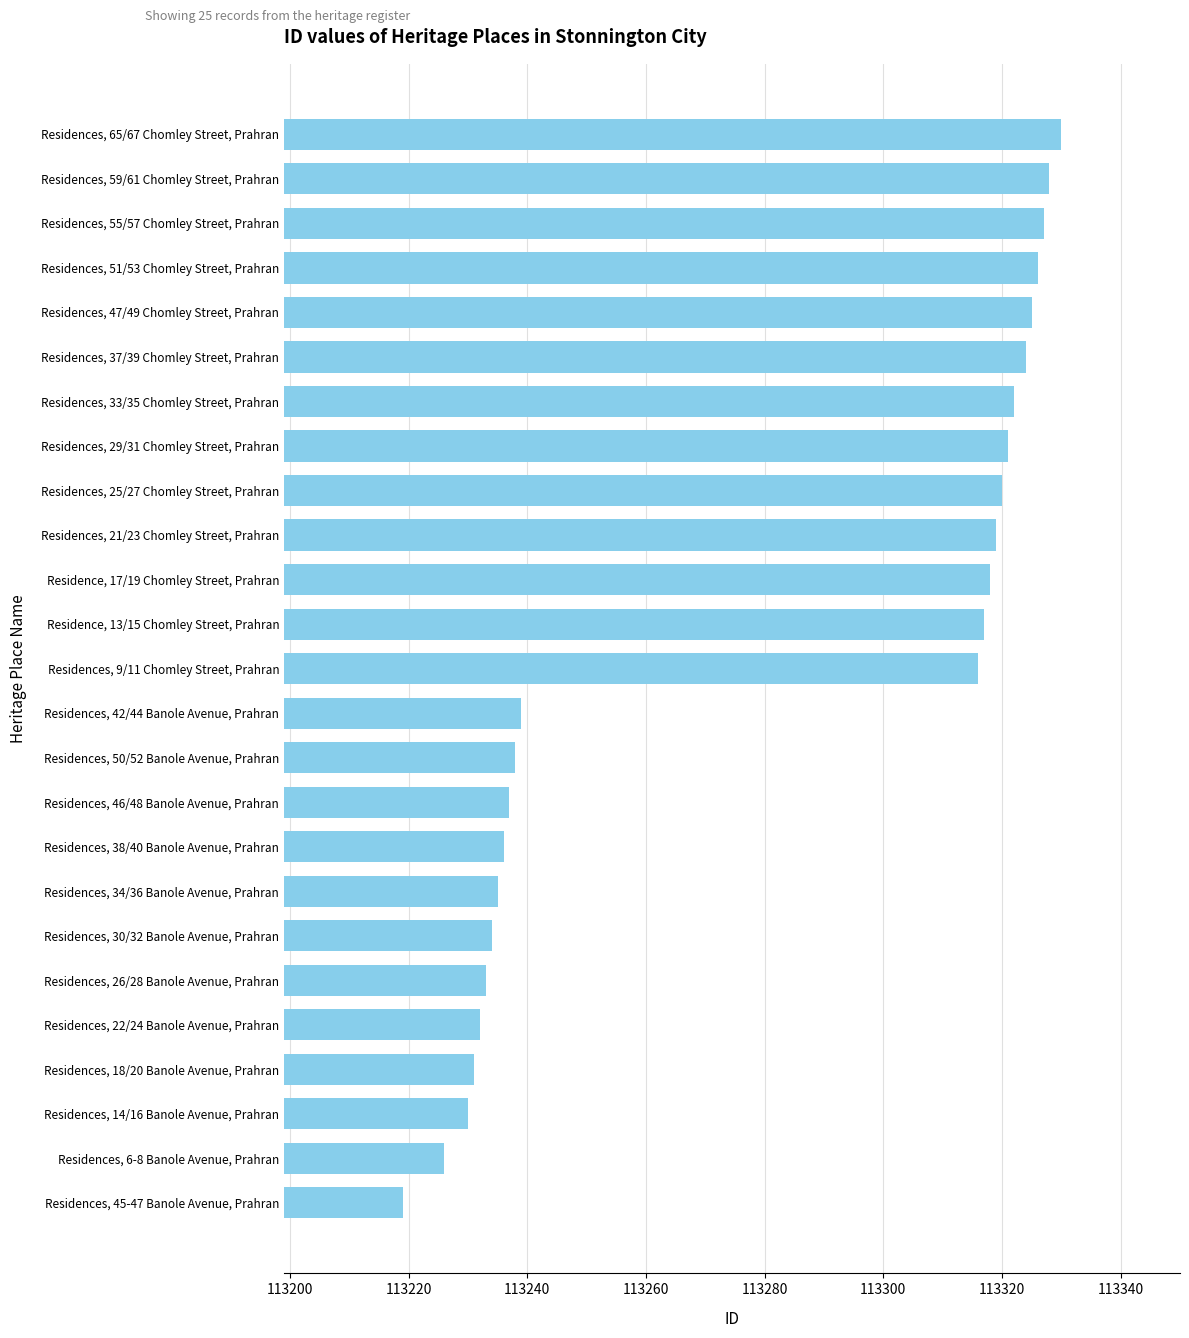

Is it true that the value at Residences, 29/31 Chomley Street, Prahran is 192414?

False